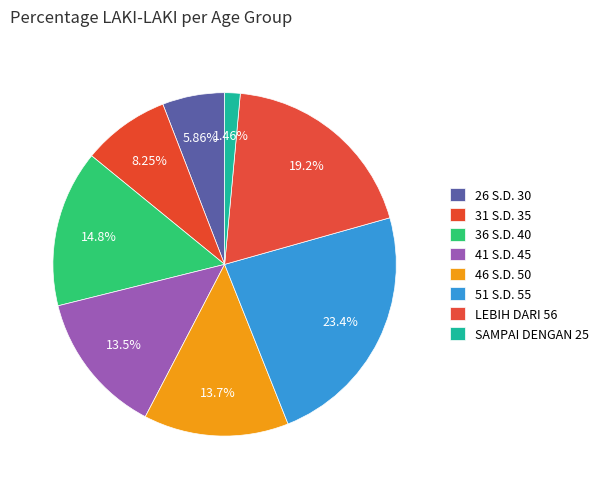

To the nearest percent, what percentage of the pie is 31 S.D. 35?

8%